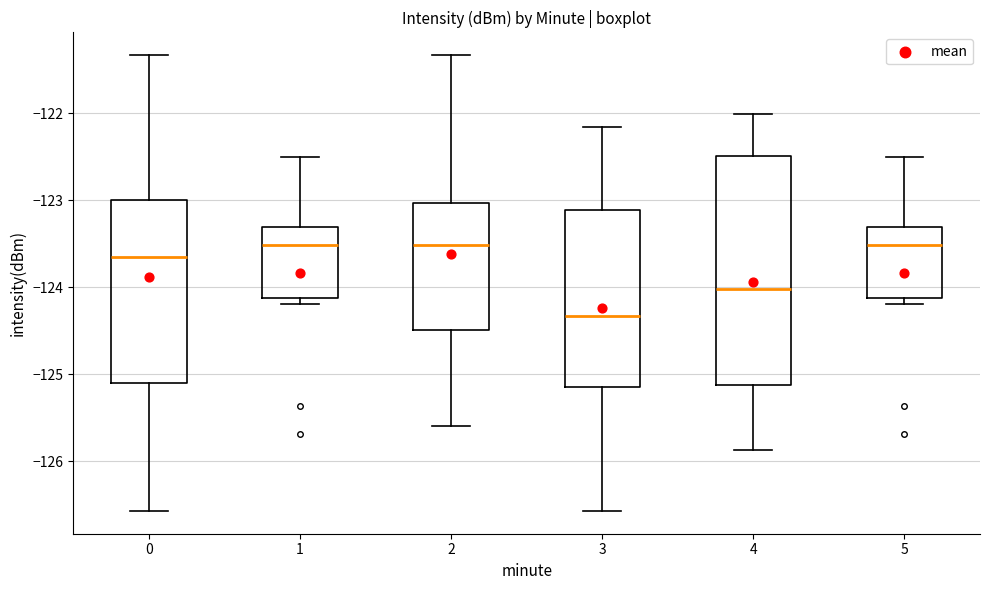

Which box is the tallest, from its lower edge to its upper edge?

4